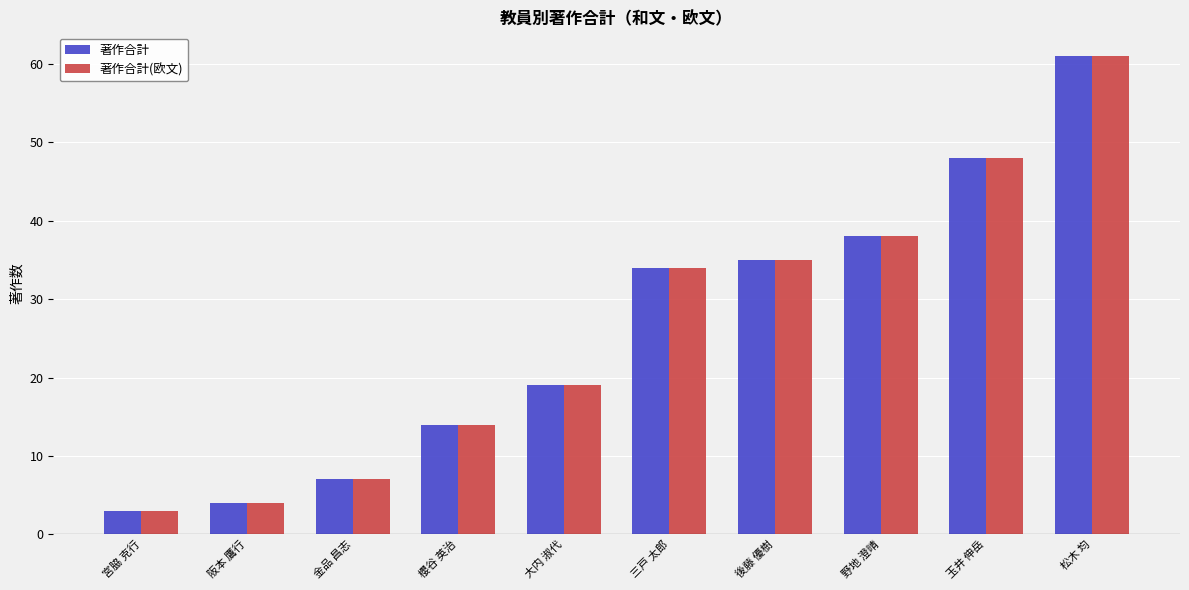

How many data points does each series have?

10